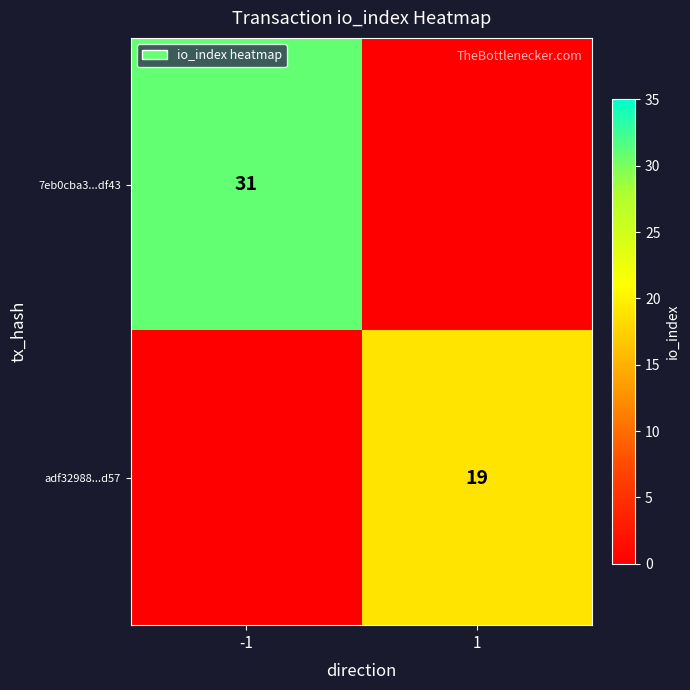

Is the value of 7eb0cba3...df43 at -1 greater than the value of adf32988...d57 at 1?

Yes